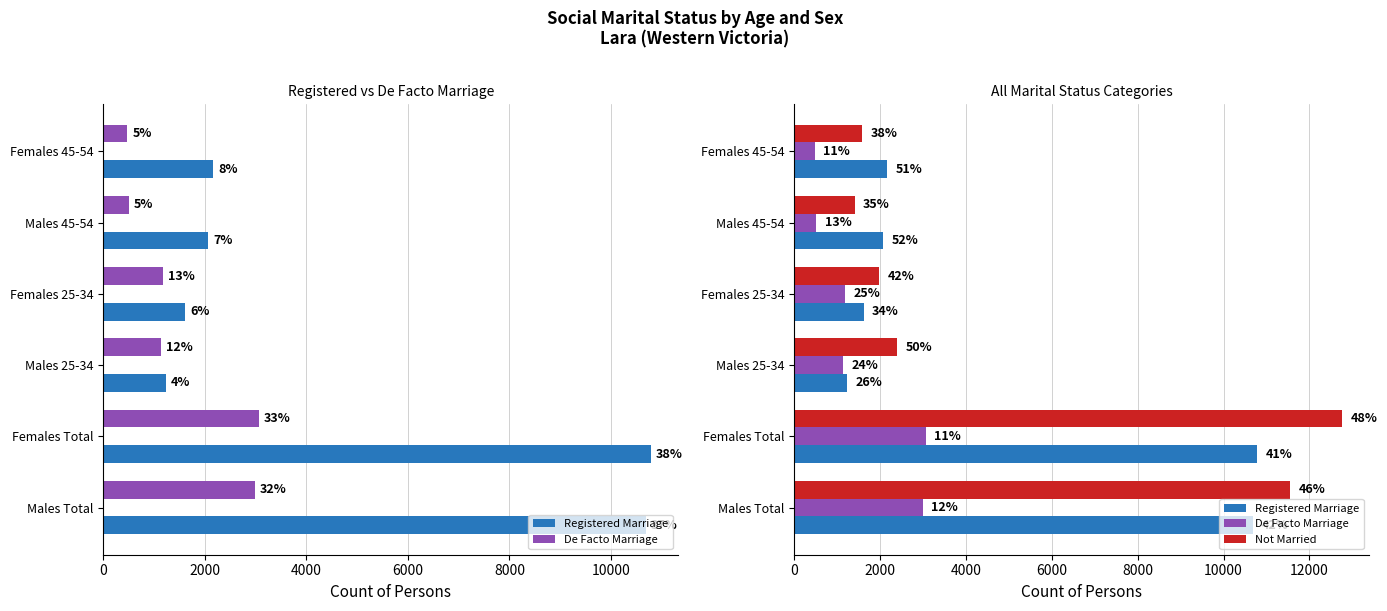

Does the chart contain stacked bars?

No